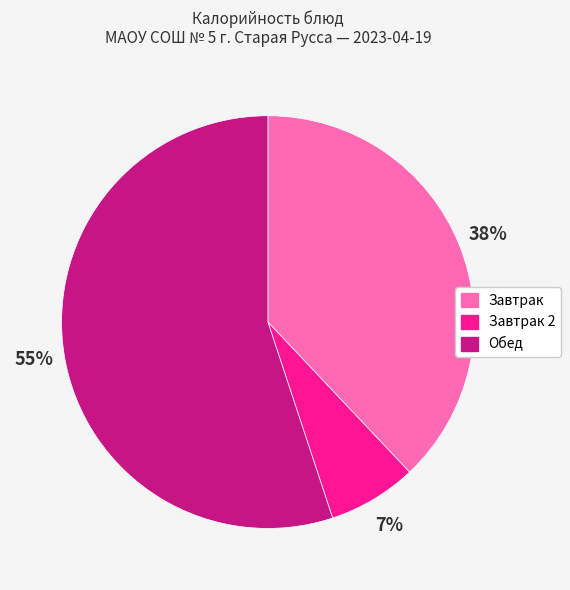

To the nearest percent, what is the average slice percentage?

33%